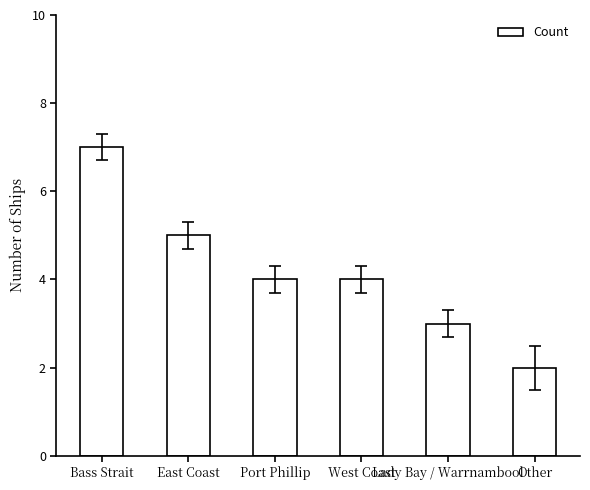

What is the difference between the maximum and minimum values?

5